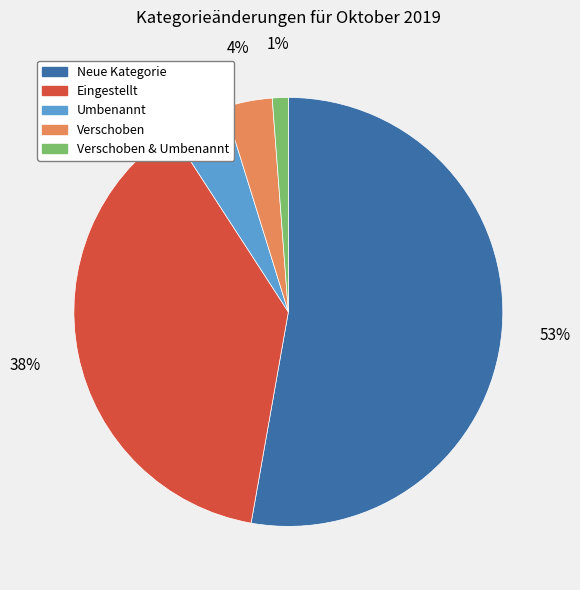

Does any single category account for the majority?

Yes